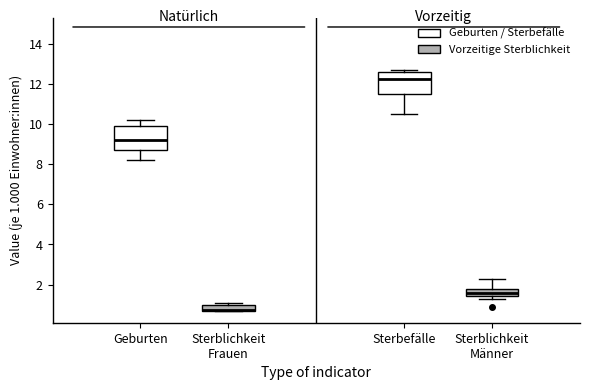

Reading left to right, read every box against the y-axis: the position of its median line, the range the box covers, and the ends of its whiskers. The values are not printed on the chart, so give them approximately, as read against the axis.

Geburten: median 9.2, box 8.8 to 10.0, whiskers 8.2 to 10.2
Sterblichkeit Frauen: median 0.8 (drawn on the box's lower edge), box 0.8 to 1.0, whiskers 0.8 to 1.2
Sterbefälle: median 12.2, box 11.6 to 12.6, whiskers 10.6 to 12.8
Sterblichkeit Männer: median 1.6, box 1.4 to 1.8, whiskers 1.4 (just below the box's lower edge) to 2.4